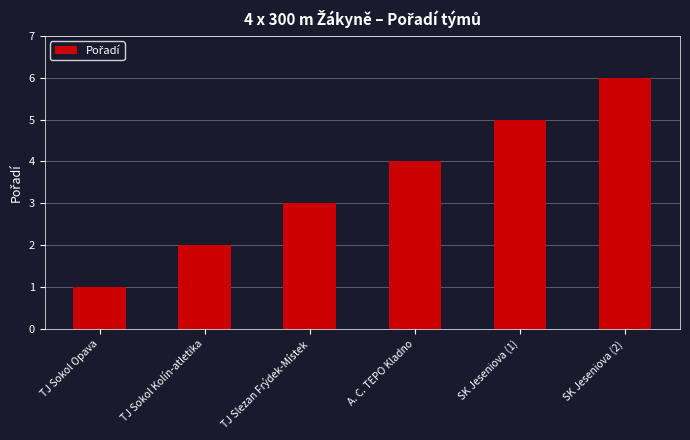

List the labels in order of value, largest first.

SK Jeseniova (2), SK Jeseniova (1), A. C. TEPO Kladno, TJ Slezan Frýdek-Místek, TJ Sokol Kolín-atletika, TJ Sokol Opava